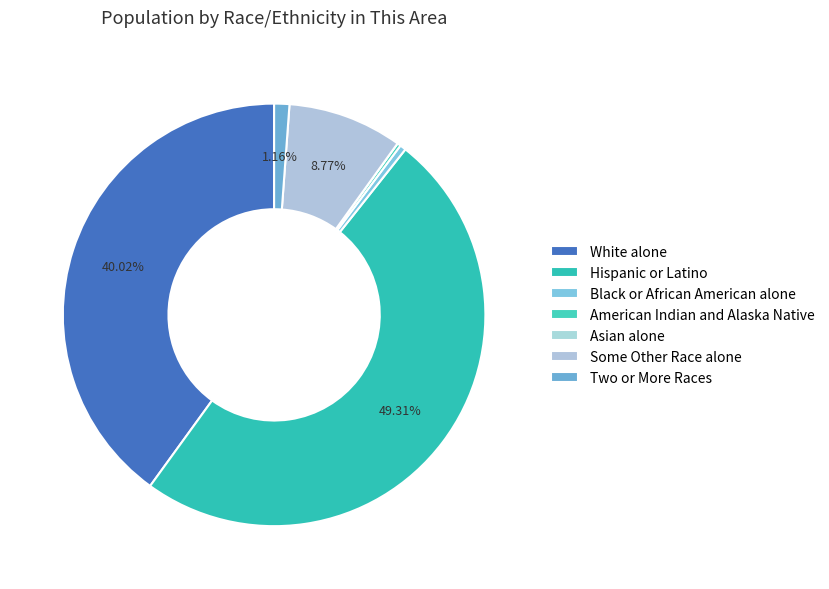

Is it true that American Indian and Alaska Native is 0% of the pie?

True